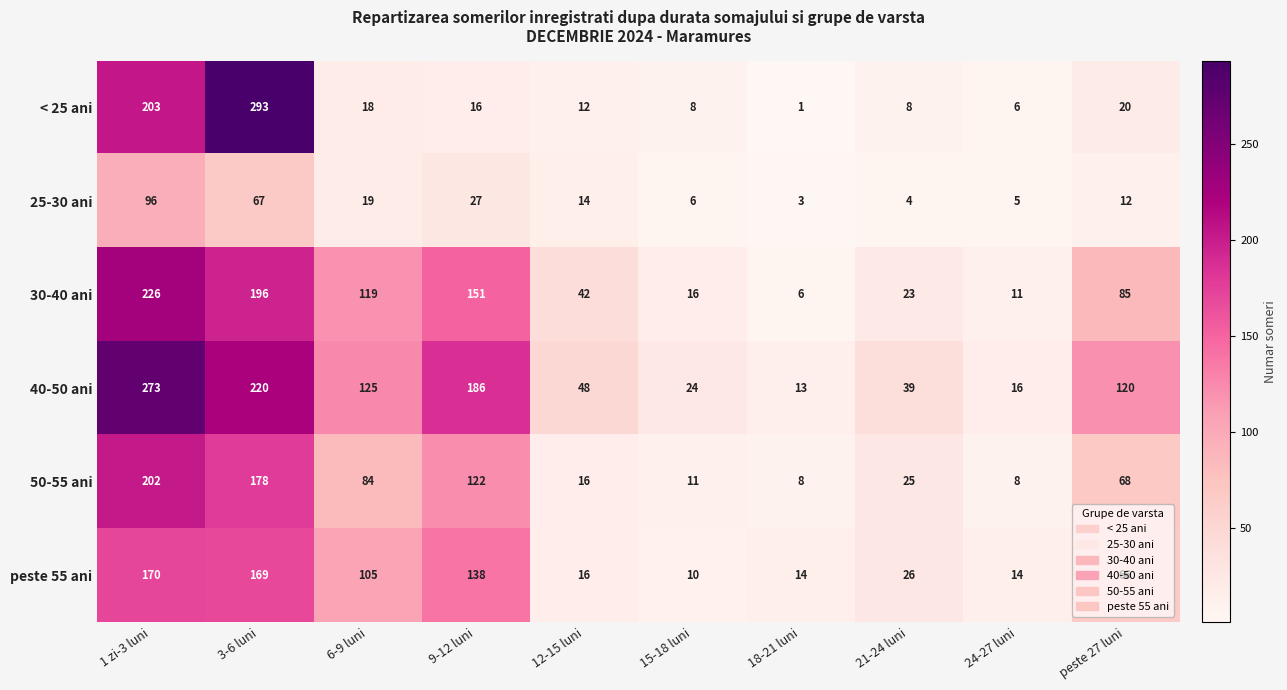

At which label does < 25 ani first exceed 16?

1 zi-3 luni